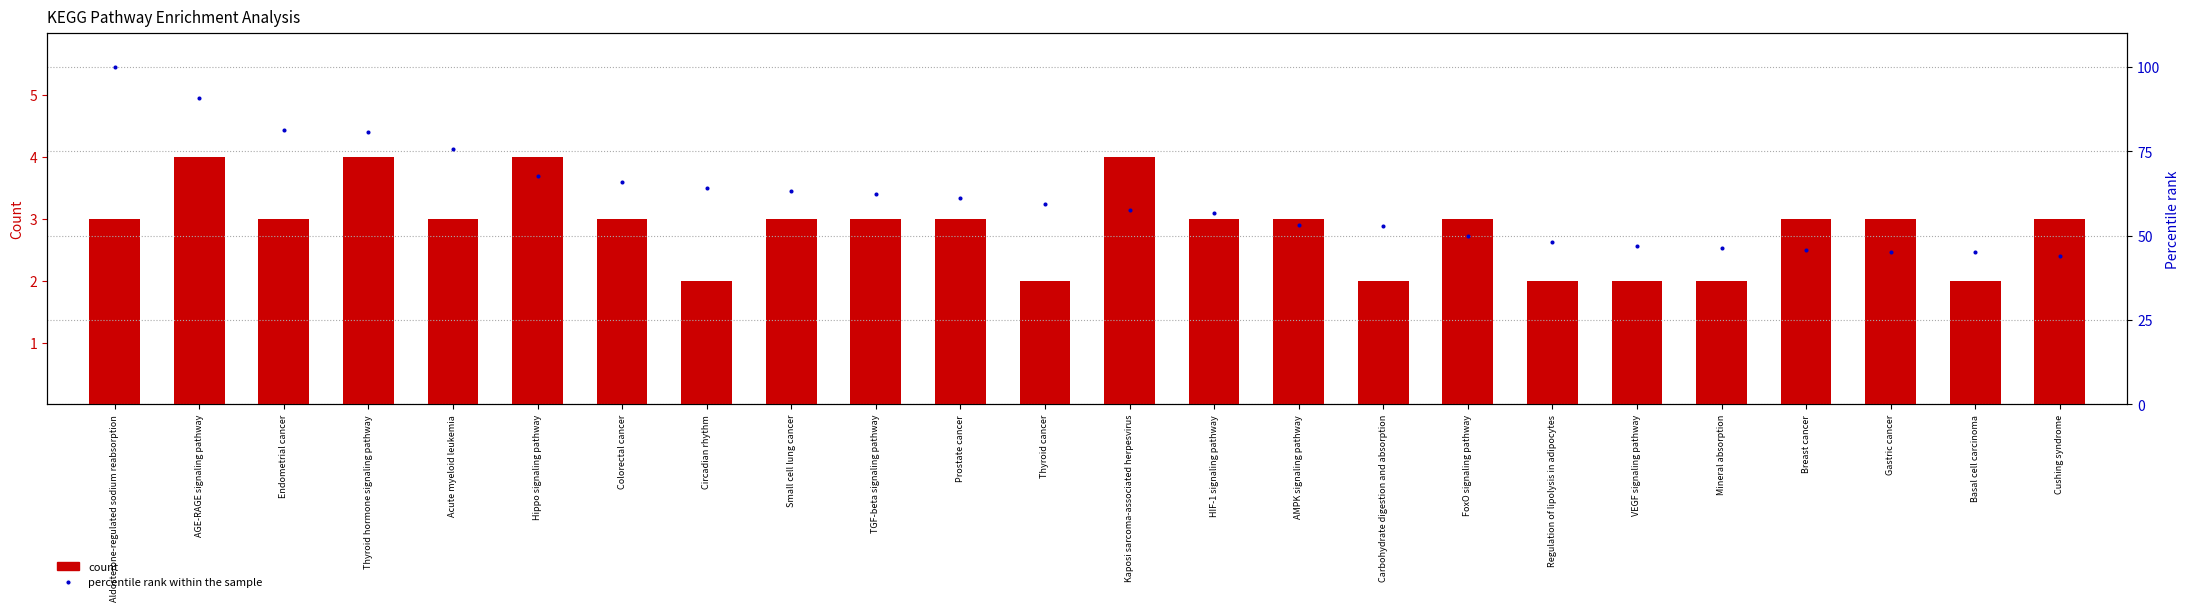

At how many categories does at least one series exceed 61?

11